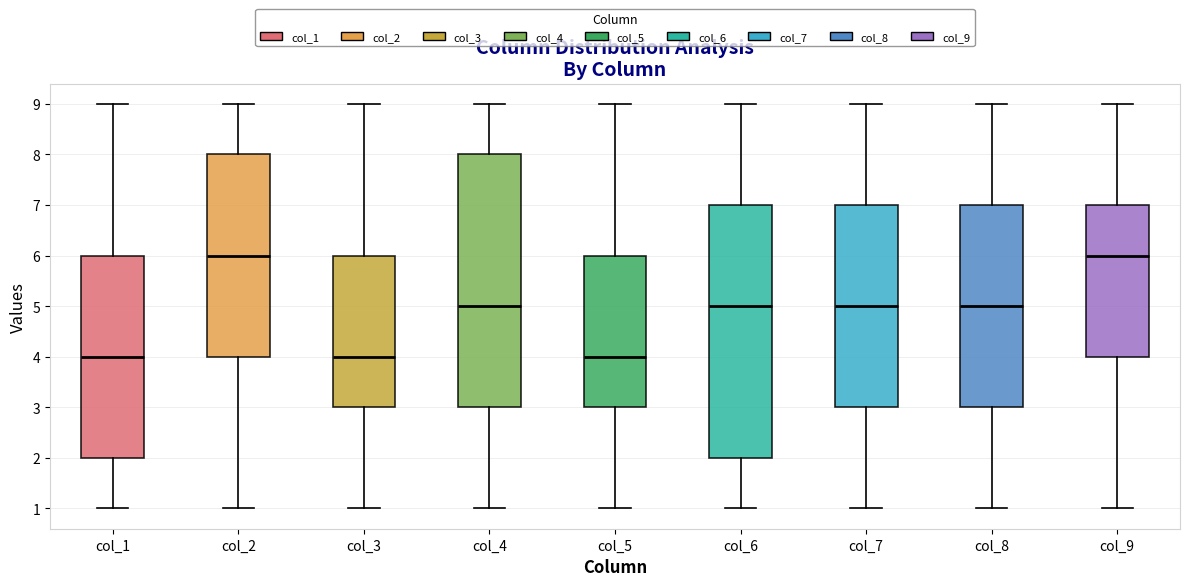

Where is the upper edge of the box for col_9 on the y-axis? The values are not printed on the chart, so give them approximately, as read against the axis.

7